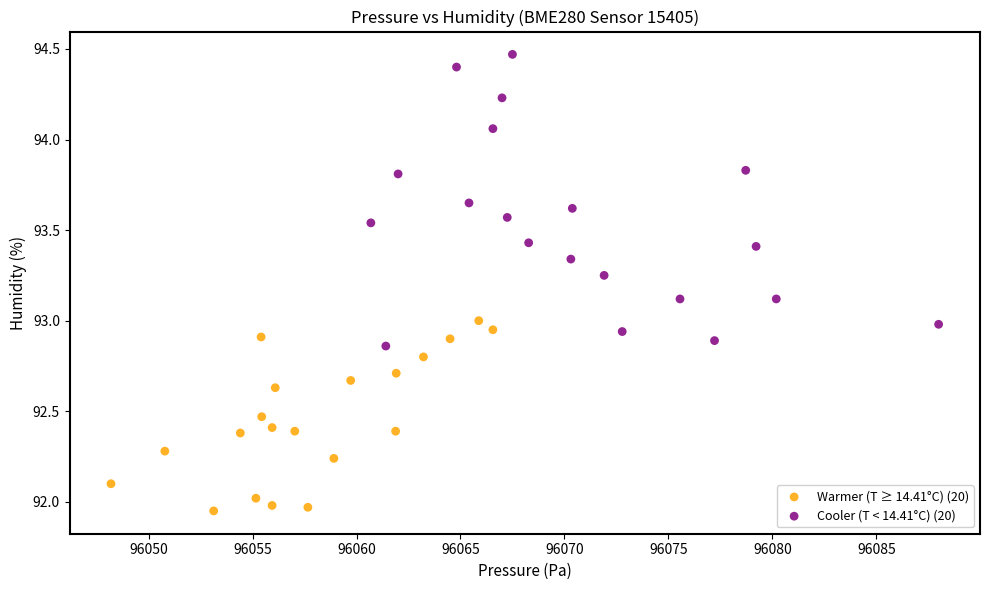

What are all the series names shown in the legend?

Warmer (T ≥ 14.41°C) (20), Cooler (T < 14.41°C) (20)